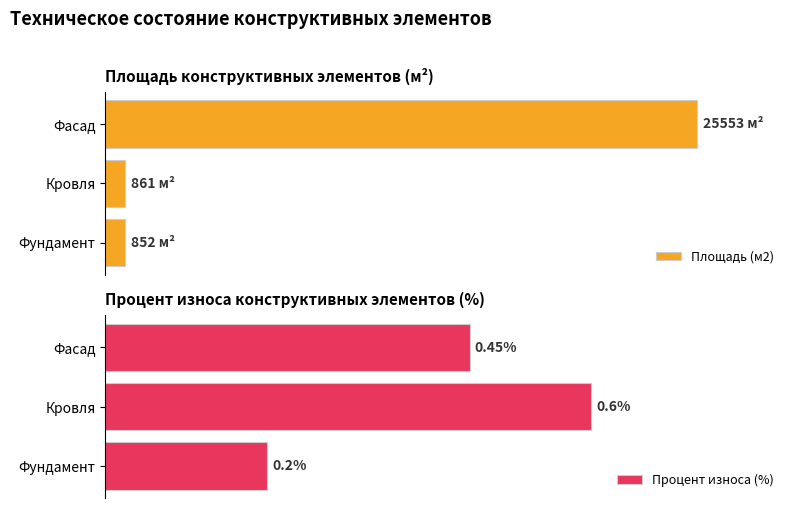

List the labels in order of Процент износа (%) value, smallest first.

Фундамент, Фасад, Кровля